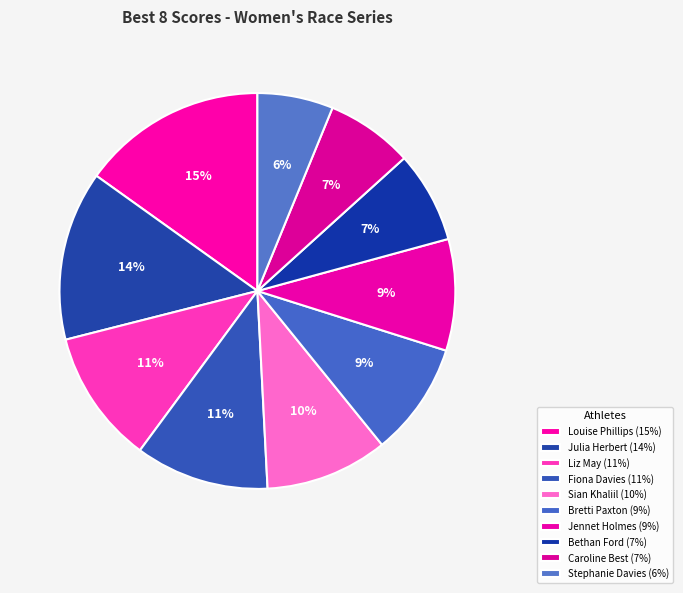

What percentage is the Liz May slice, to the nearest percent?

11%